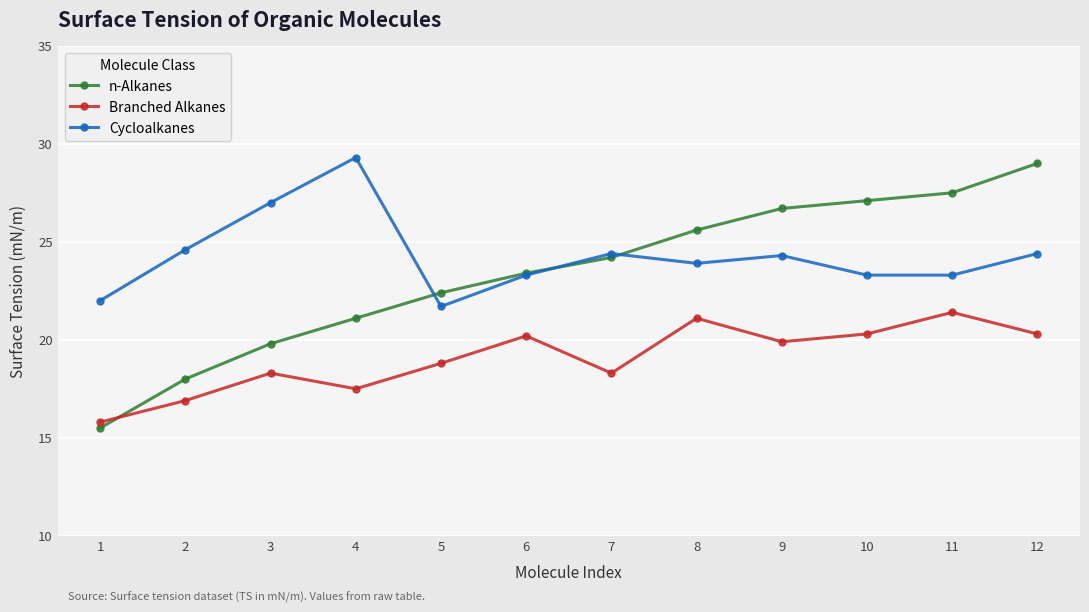

Rank the series at 12 from lowest to highest value.

Branched Alkanes, Cycloalkanes, n-Alkanes